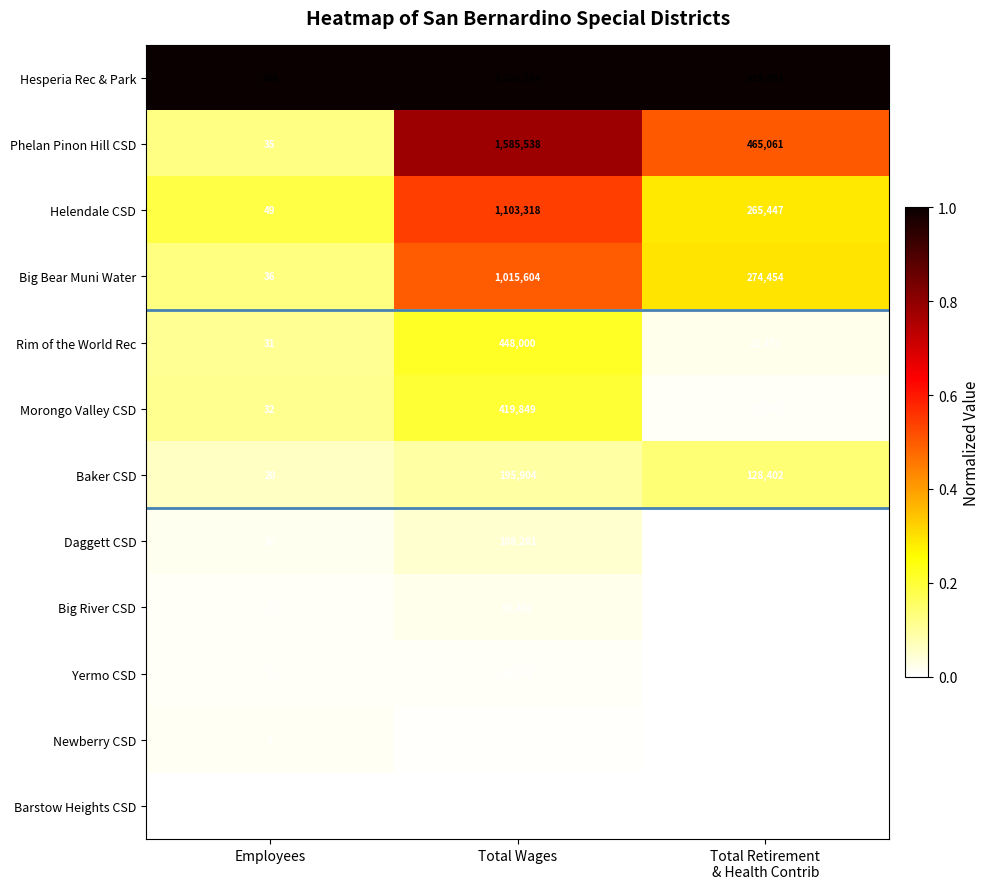

At which category is the sum across all series the highest?

Total Wages